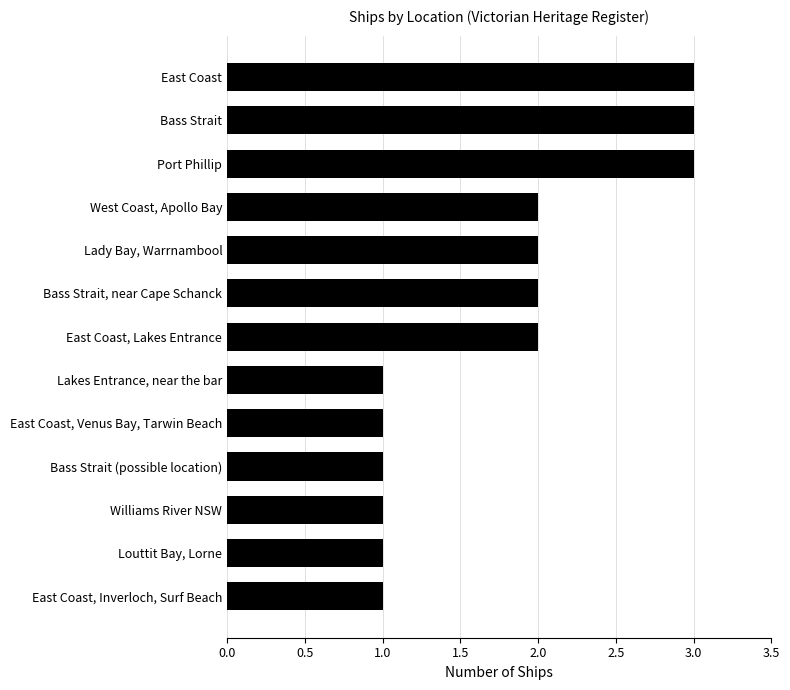

True or false: the data shows 1 at Lakes Entrance, near the bar.

True